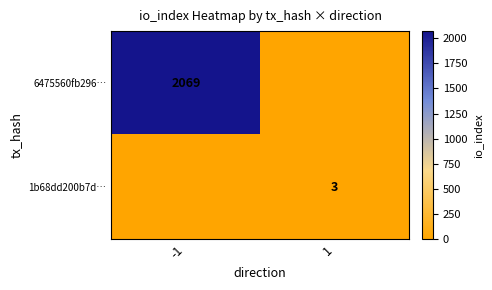

Which has a higher value, -1 or 1?

-1